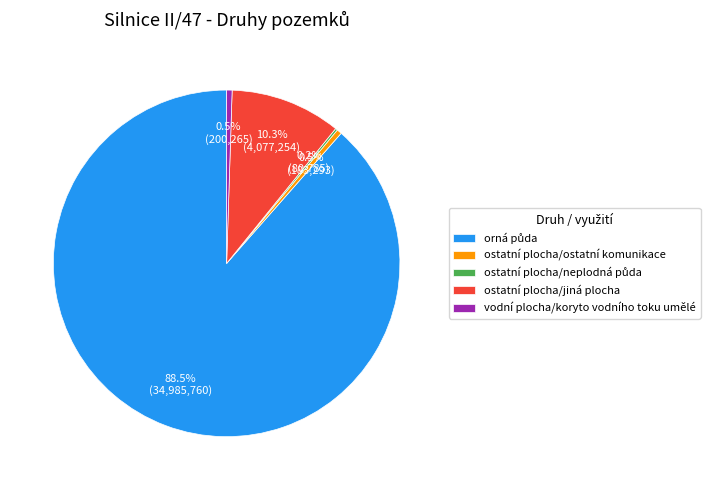

Is there a majority slice in this chart?

Yes